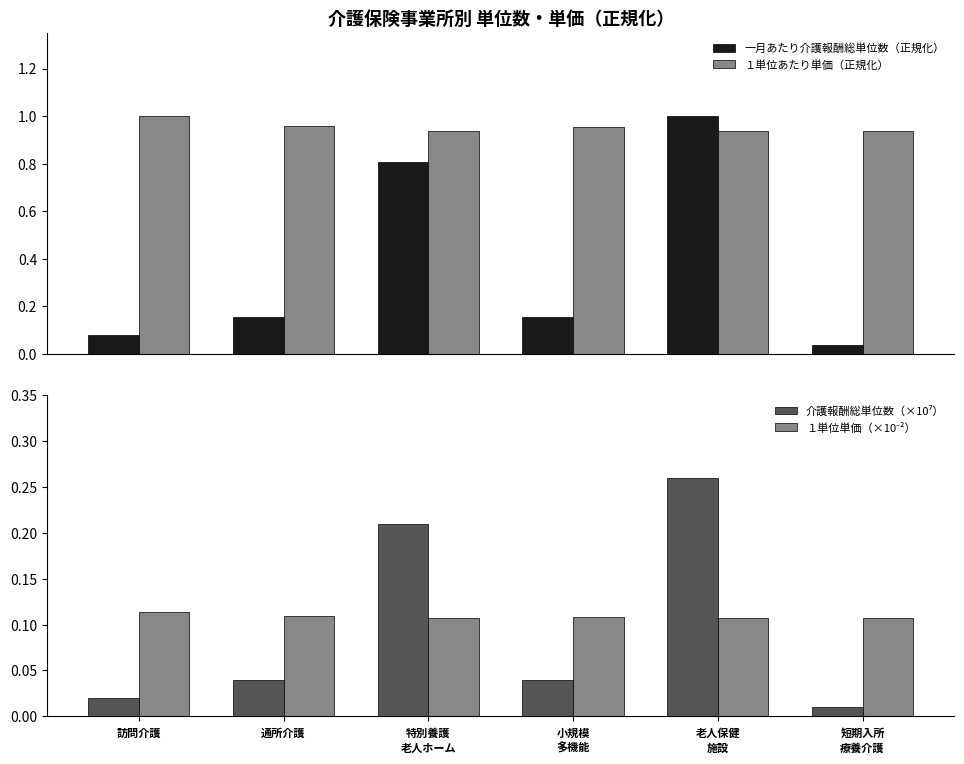

At how many categories does at least one series exceed 0?

6